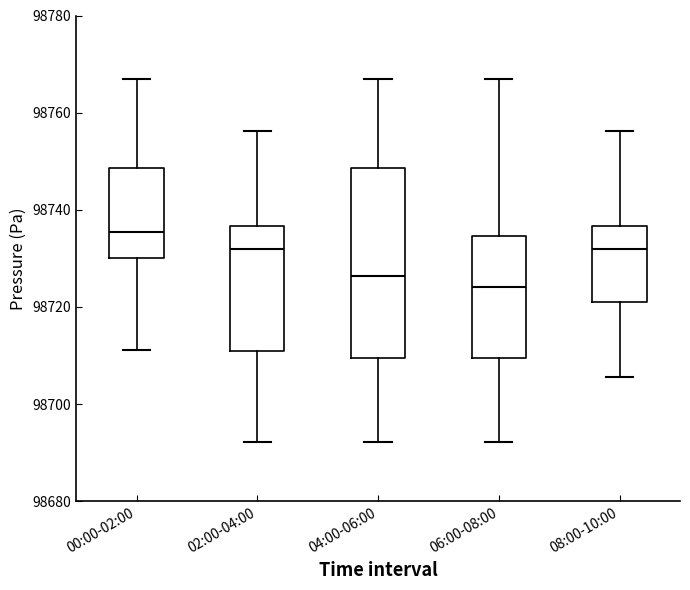

Where does the lower whisker of the box for 00:00-02:00 end on the y-axis? The values are not printed on the chart, so give them approximately, as read against the axis.

98712